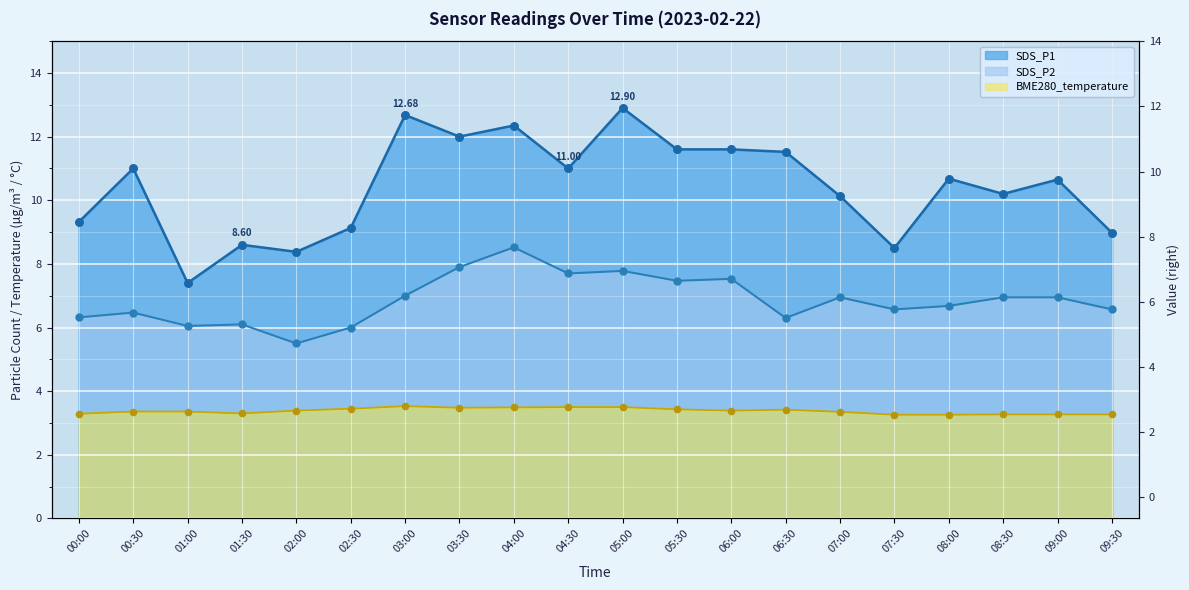

At how many categories does at least one series exceed 9?

15